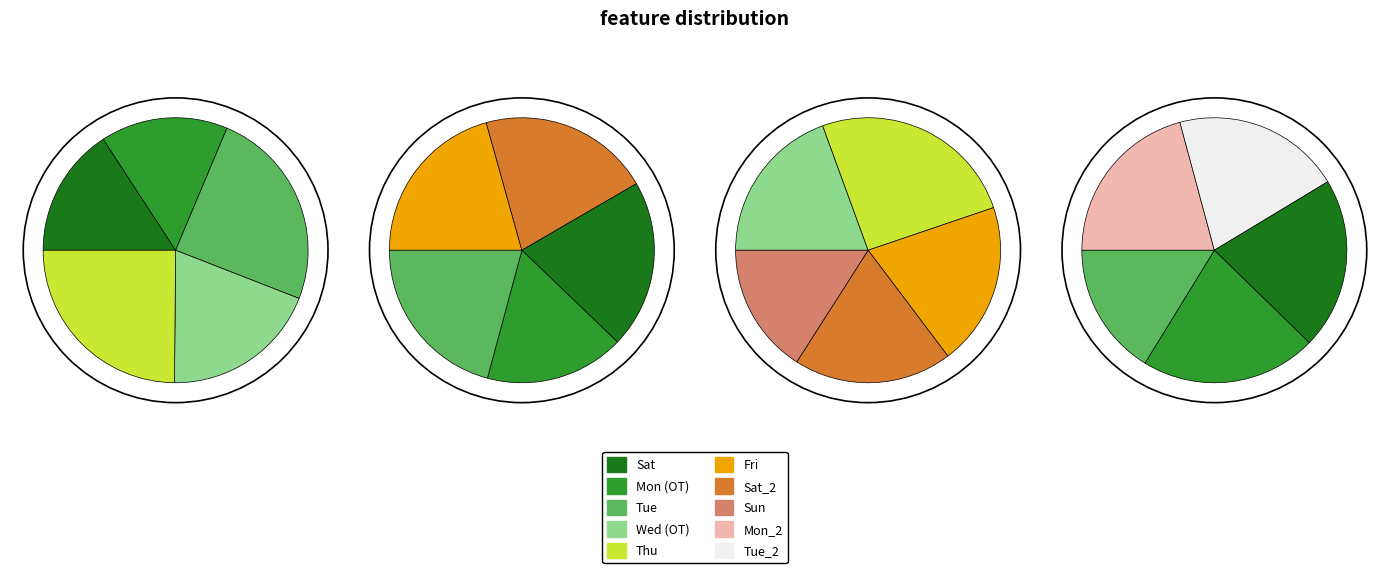

Is Fri_3 the majority of the pie?

No